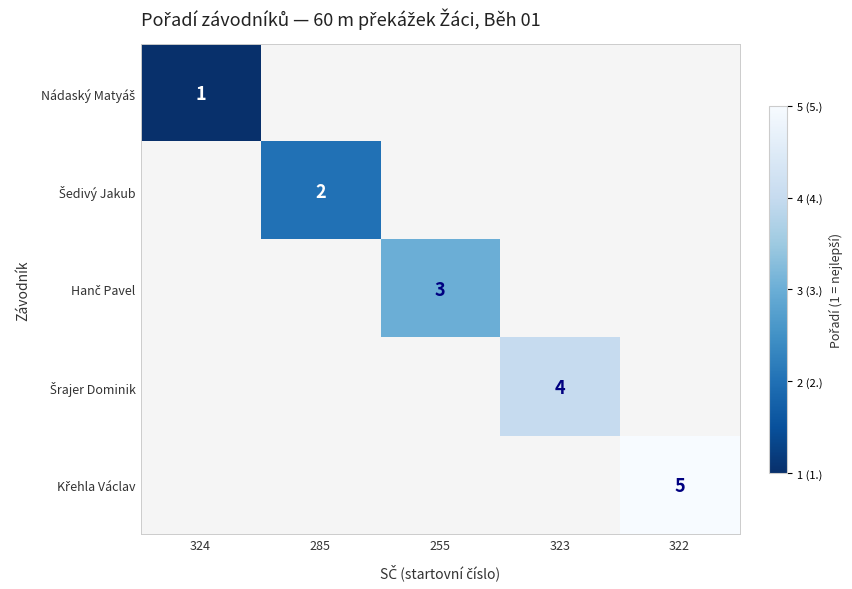

How many distinct data groups are displayed?

5